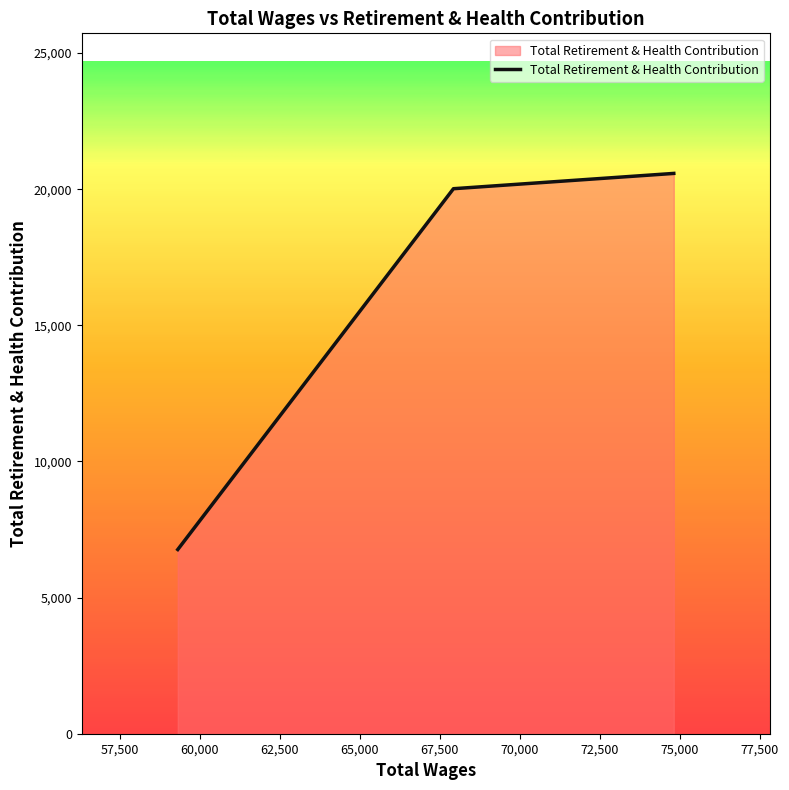

How many series are shown in this chart?

1